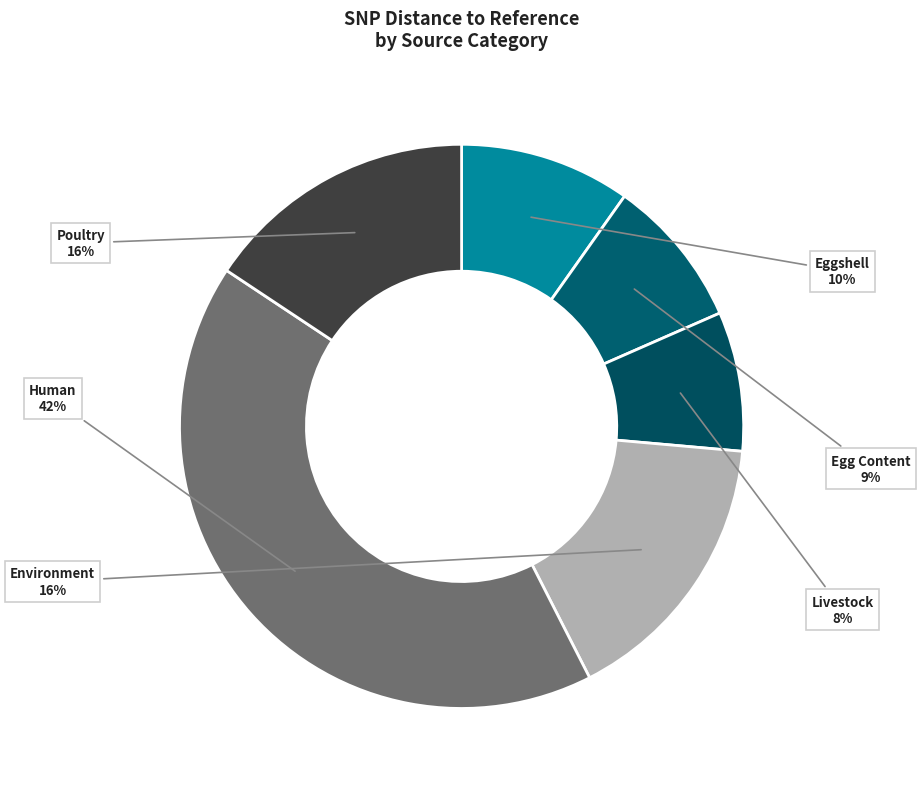

Do Environment and Poultry together represent more than half of the pie?

No